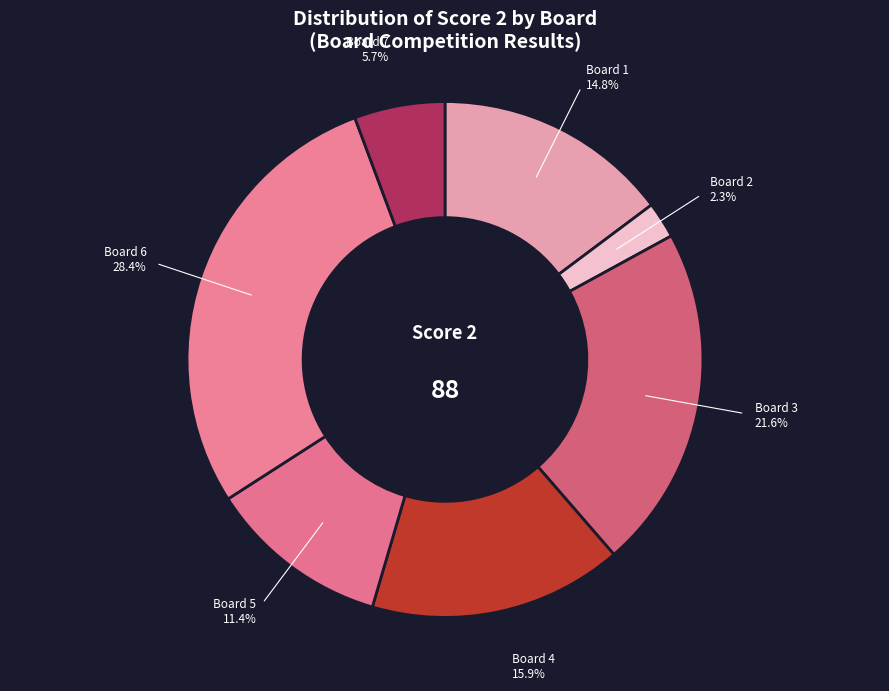

Which slice is the smallest?

Board 2